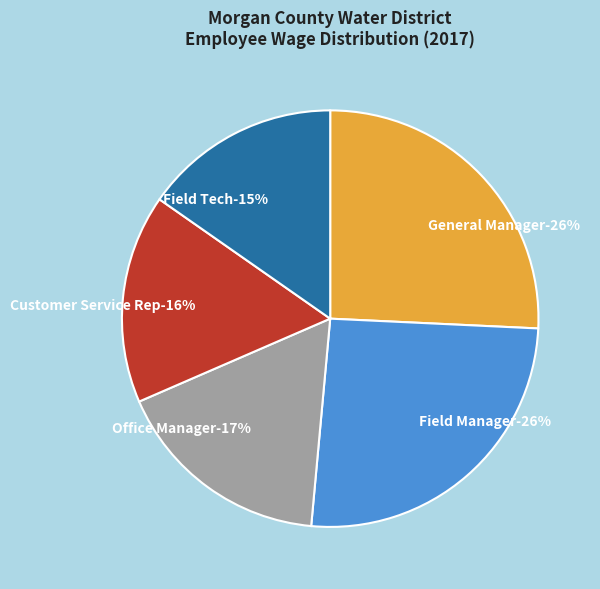

What percentage is the Office Manager slice, to the nearest percent?

17%